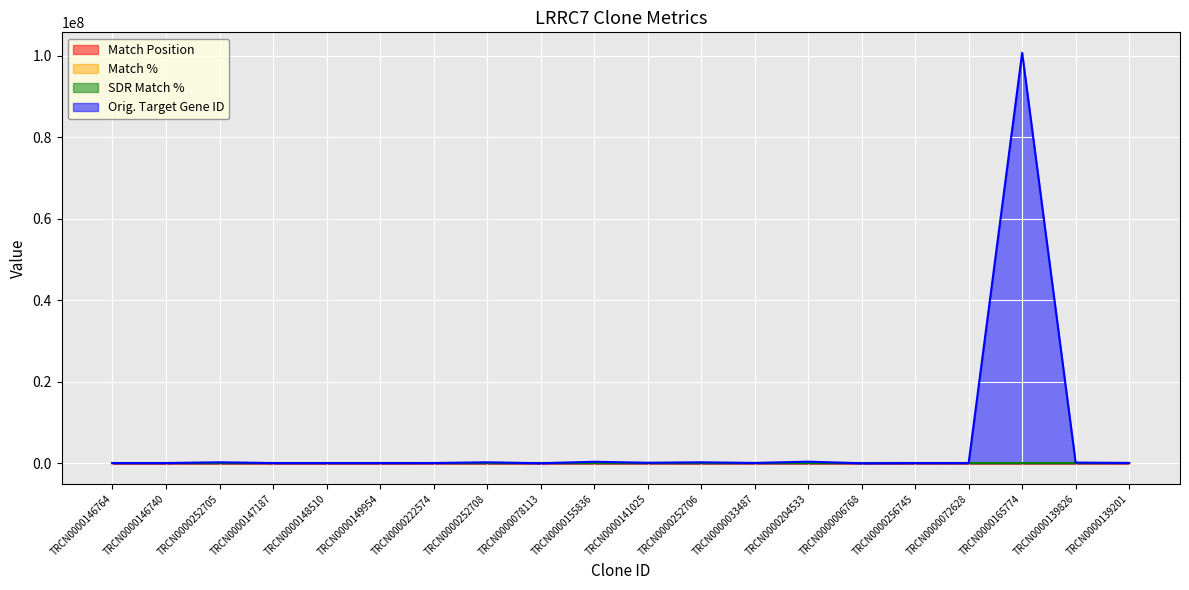

At how many categories does at least one series exceed 57563691?

1